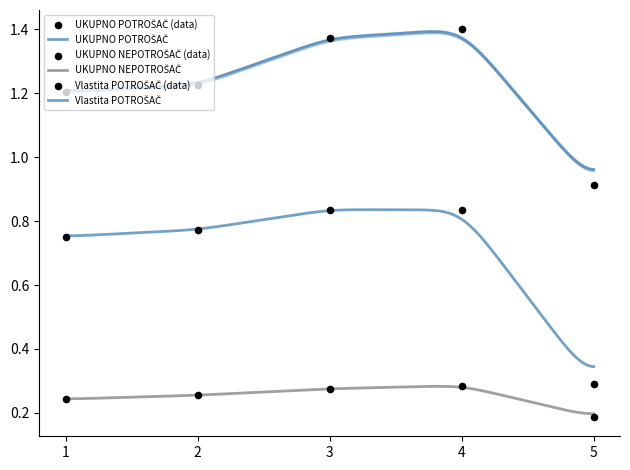

What is the total value across all series at 2?

2.3